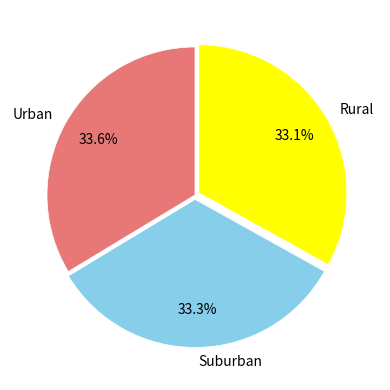

Which has a higher value, Rural or Urban?

Urban